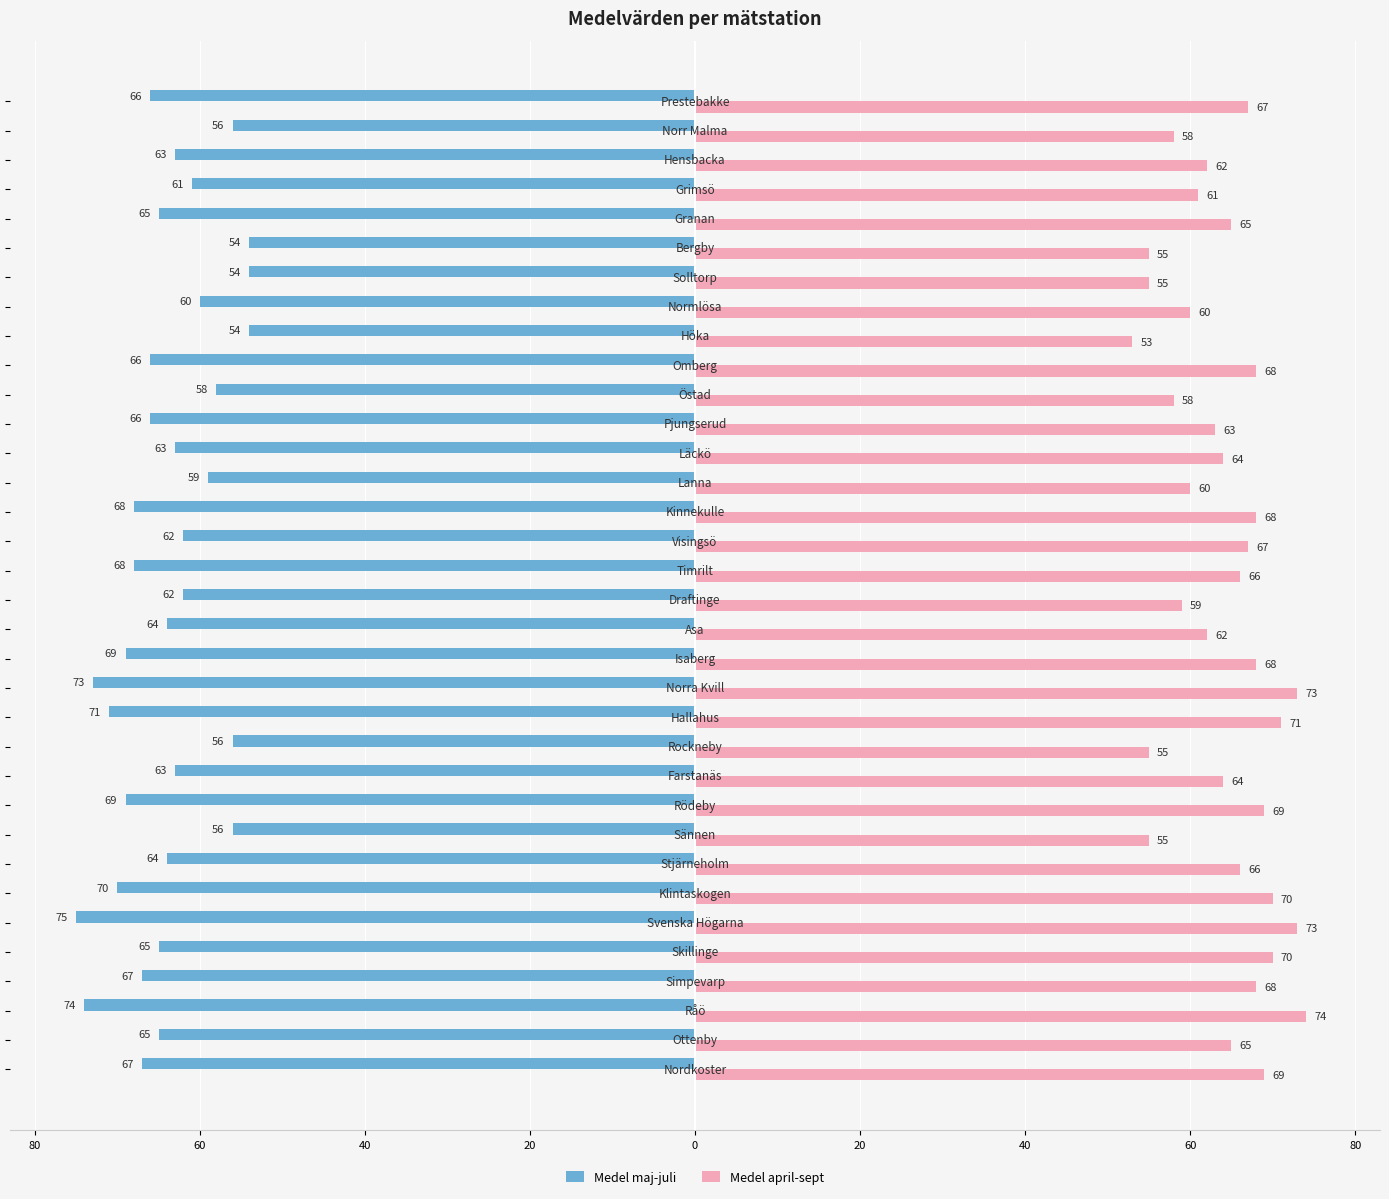

What are all the series names shown in the legend?

Medel maj-juli, Medel april-sept